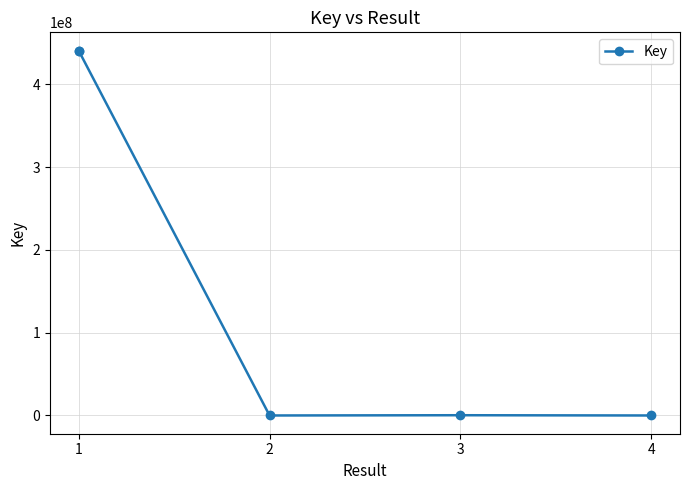

What is the difference between the maximum and minimum values?

440950828